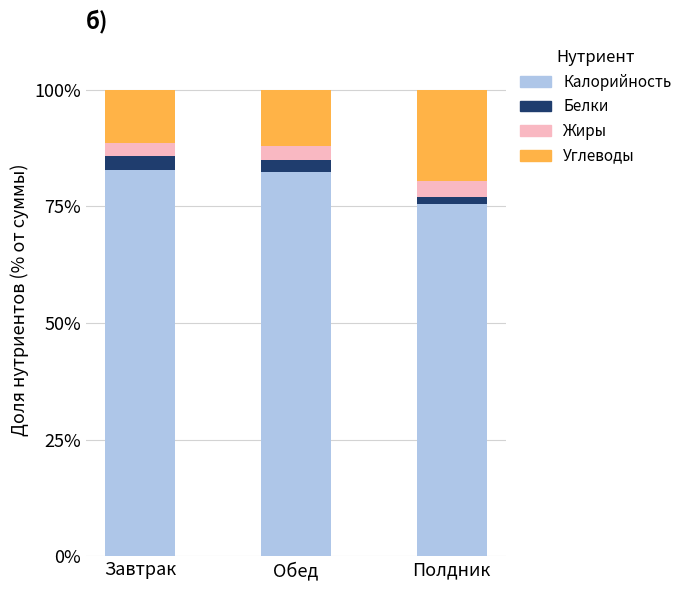

What is the sum of all Калорийность values?

240.6